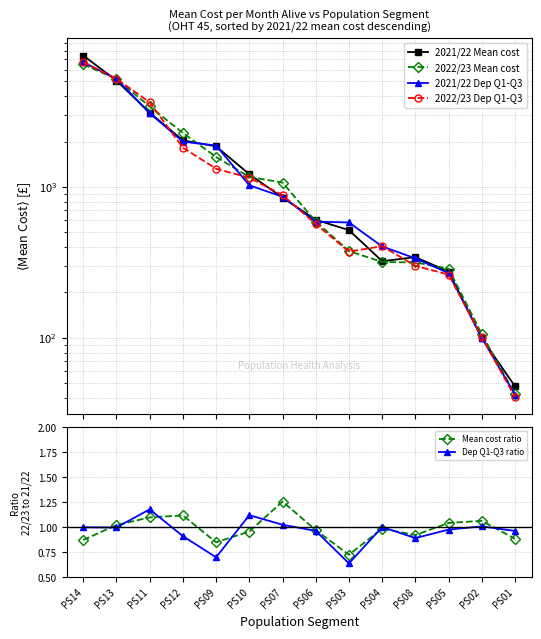

True or false: Mean cost ratio and 2021/22 Dep Q1-Q3 intersect in this chart.

False